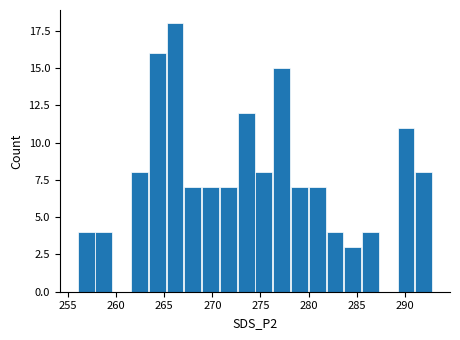

Around what value on the x-axis is the tallest bar? Give the approximate position of its centre, as read against the axis.

266.0